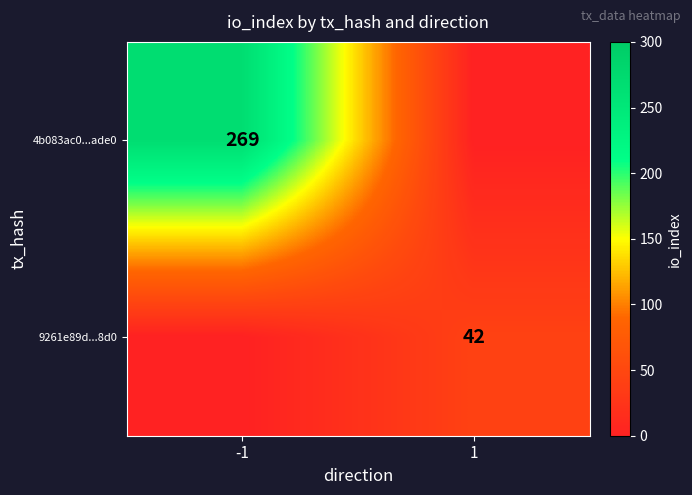

The 4b083ac0...ade0 series shows 434 at -1. True or false?

False